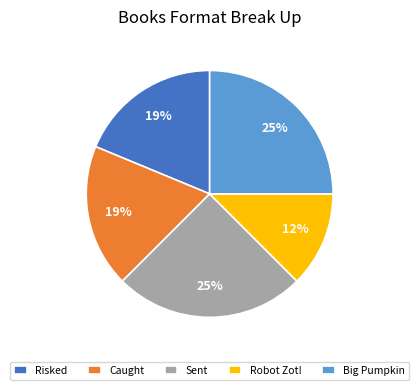

How many slices are in this pie chart?

5